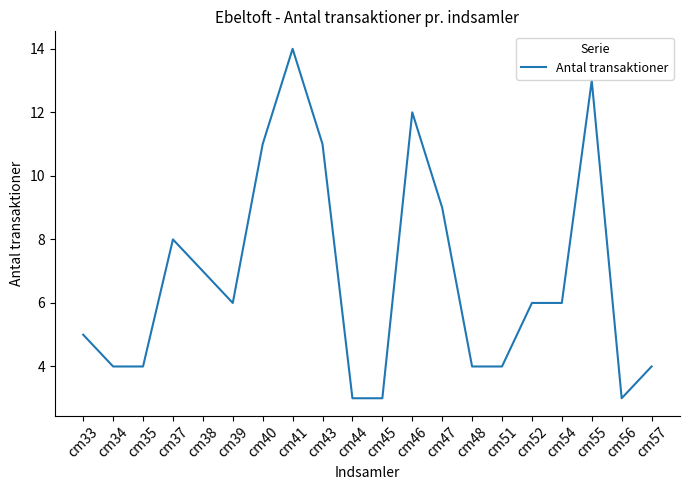

Between cm39 and cm47, which is larger?

cm47